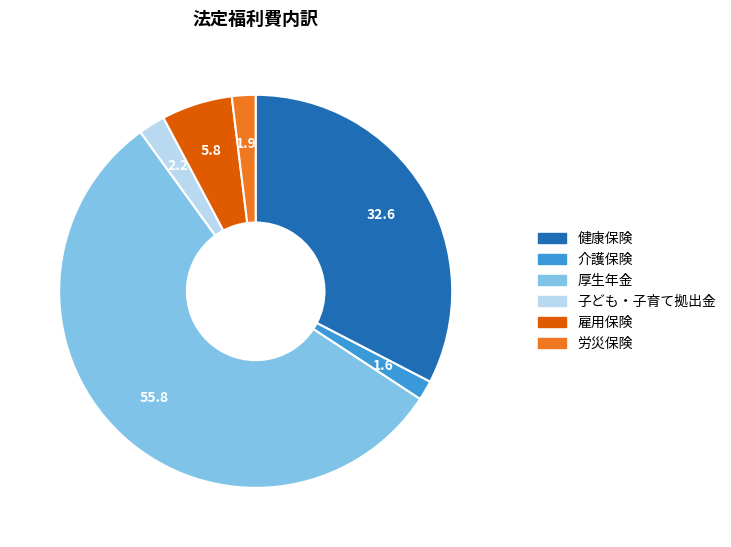

Is there any slice that represents more than half of the pie?

Yes